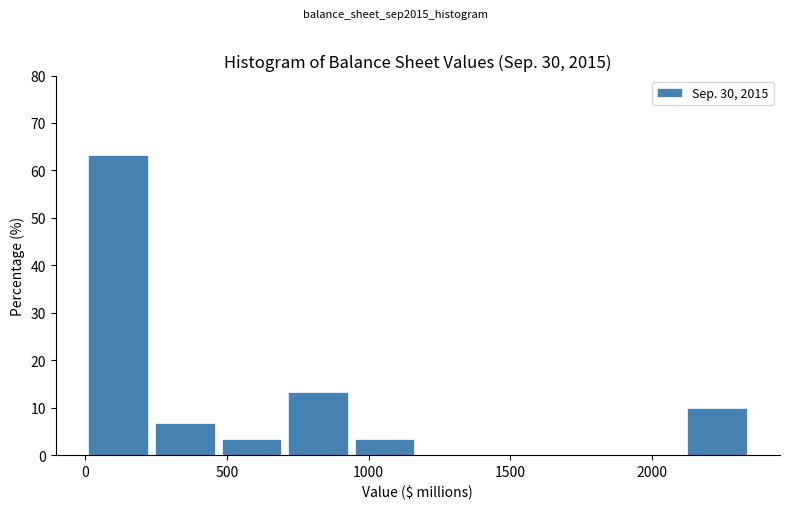

How tall is the bar that spans 2100 to 2350 on the x-axis? Neither the bar edges nor the heights are printed on the chart, so give them approximately, as read against the axes.

10